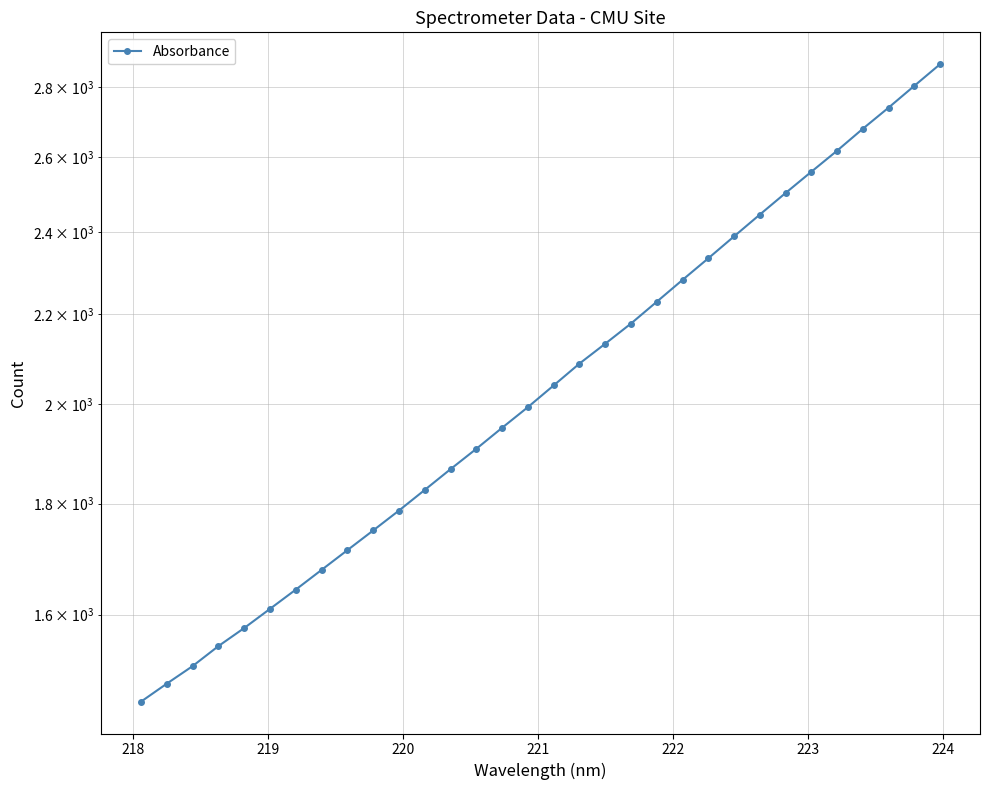

Reading left to right, transcribe all the data shown in this chart.

1459.0	1487.1	1515.0	1547.5	1577.5	1609.9	1643.1	1677.8	1713.3	1749.5	1786.8	1826.3	1867.0	1907.7	1950.6	1993.8	2040.3	2088.0	2132.5	2178.6	2229.5	2281.8	2334.6	2389.5	2445.5	2502.0	2559.0	2616.8	2678.5	2739.1	2803.1	2868.2